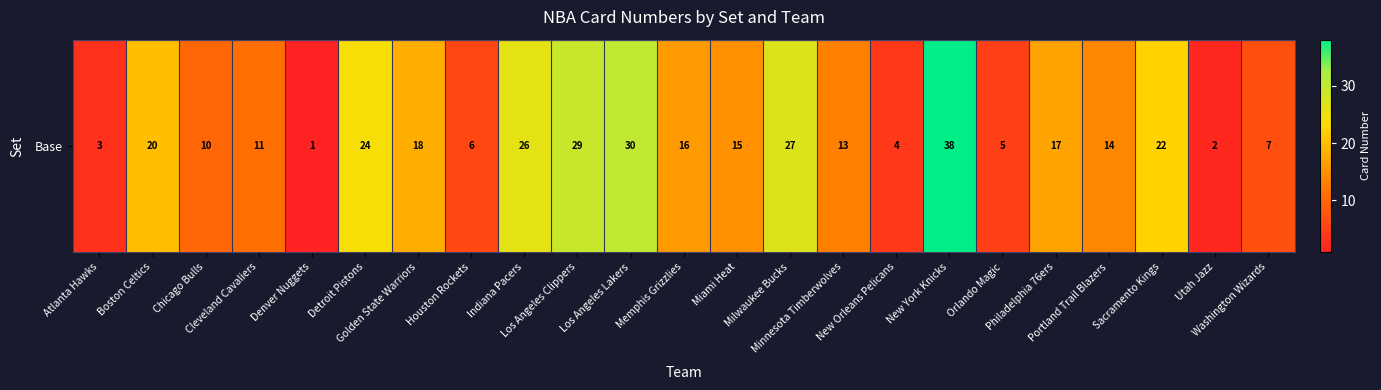

Between Indiana Pacers and Detroit Pistons, which is larger?

Indiana Pacers